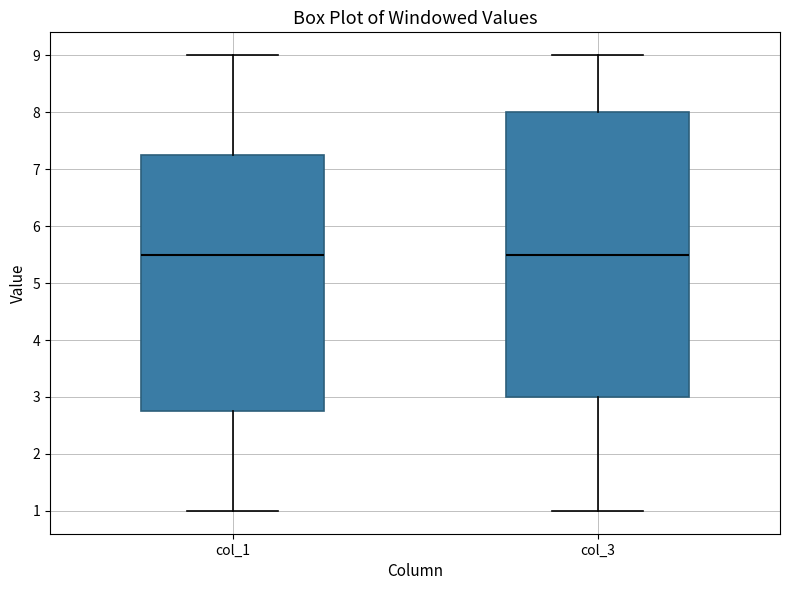

Reading left to right, transcribe this box plot: for each box, give where its median line is, the range the box spans, and where its two whiskers end, as read against the y-axis. The values are not printed on the chart, so give them approximately, as read against the axis.

col_1: median 5.5, box 2.8 to 7.3, whiskers 1.0 to 9.0
col_3: median 5.5, box 3.0 to 8.0, whiskers 1.0 to 9.0